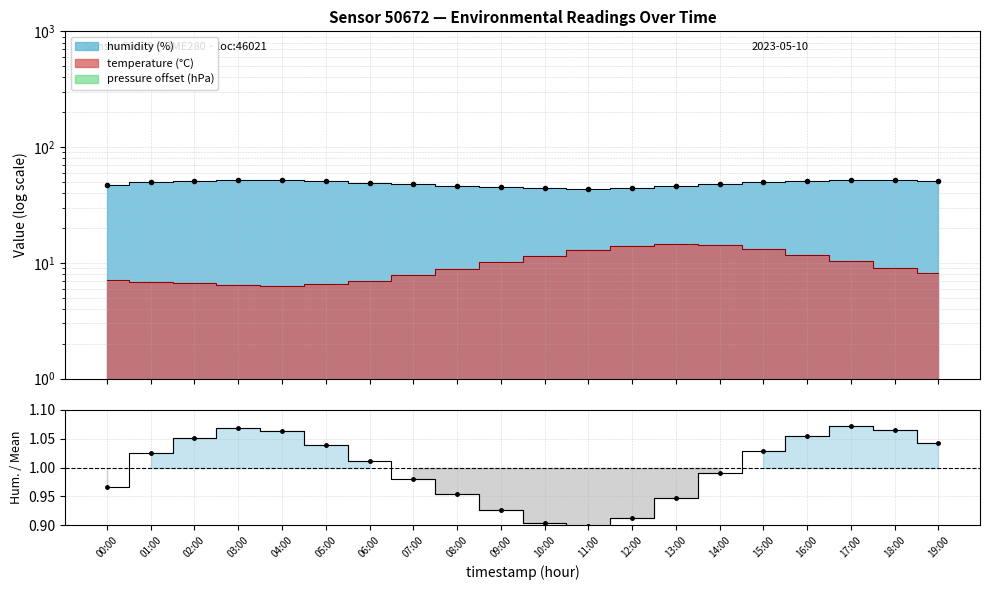

The value at 01:00 is 1.0. True or false?

True